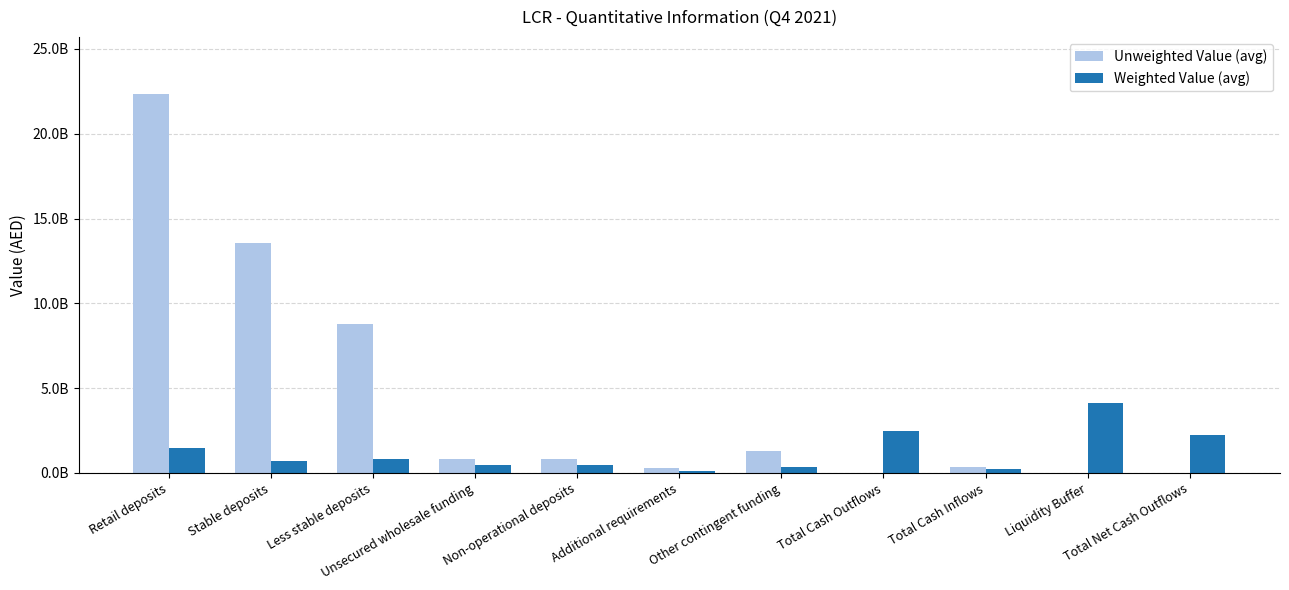

At which category is the sum across all series the highest?

Retail deposits